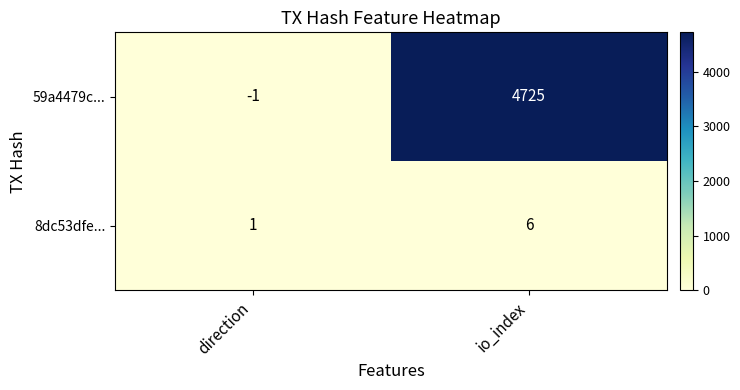

What is the sum of all 59a4479c... values?

4724